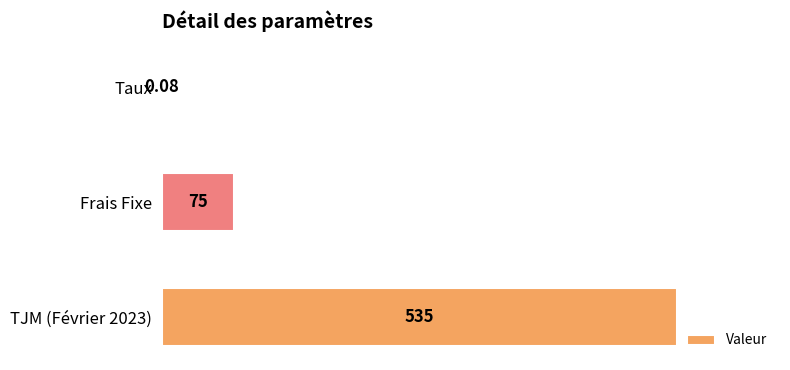

What is the sum of all values?

610.1